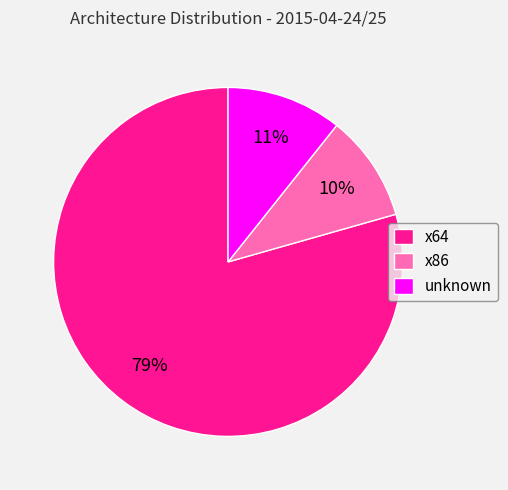

To the nearest percent, what is the combined percentage of x86 and x64?

89%